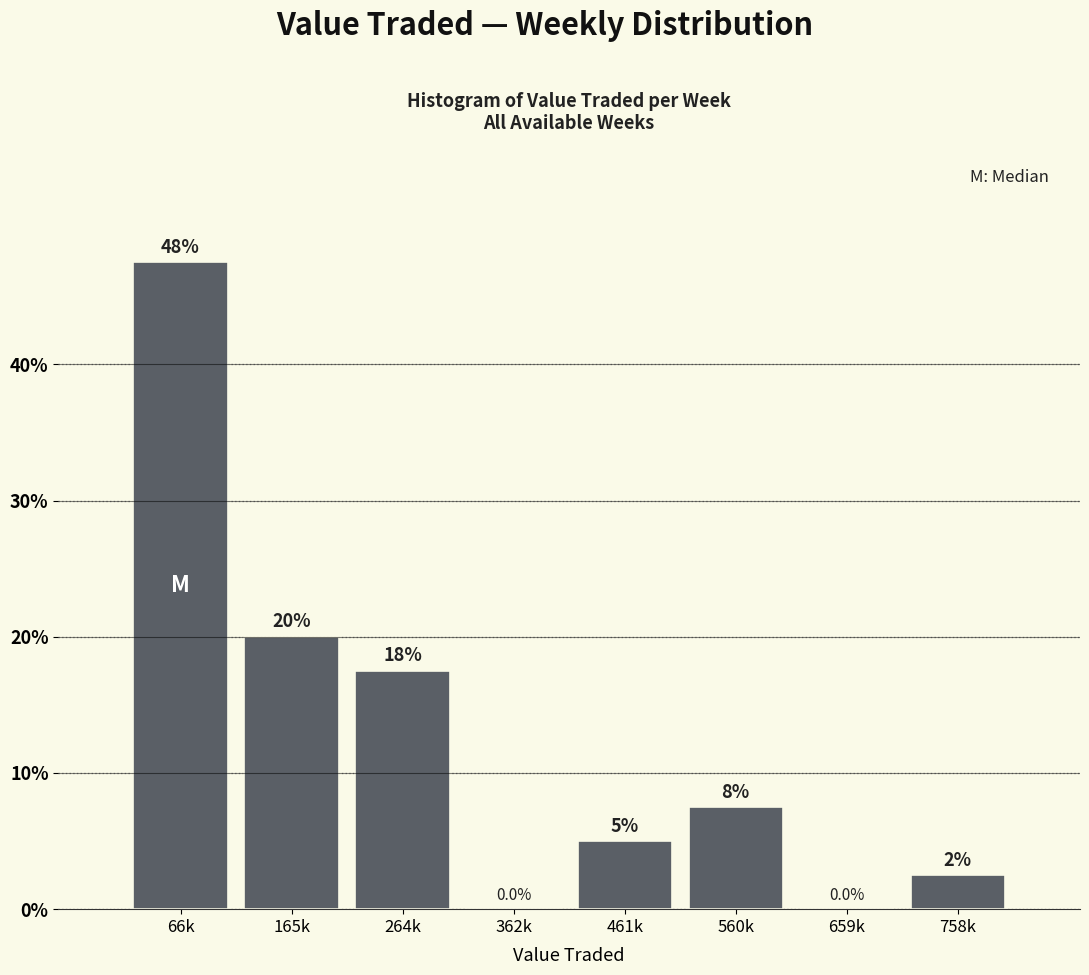

Reading left to right, list all the values displayed in this chart.

66k=47.5	165k=20.0	264k=17.5	362k=0.0	461k=5.0	560k=7.5	659k=0.0	758k=2.5